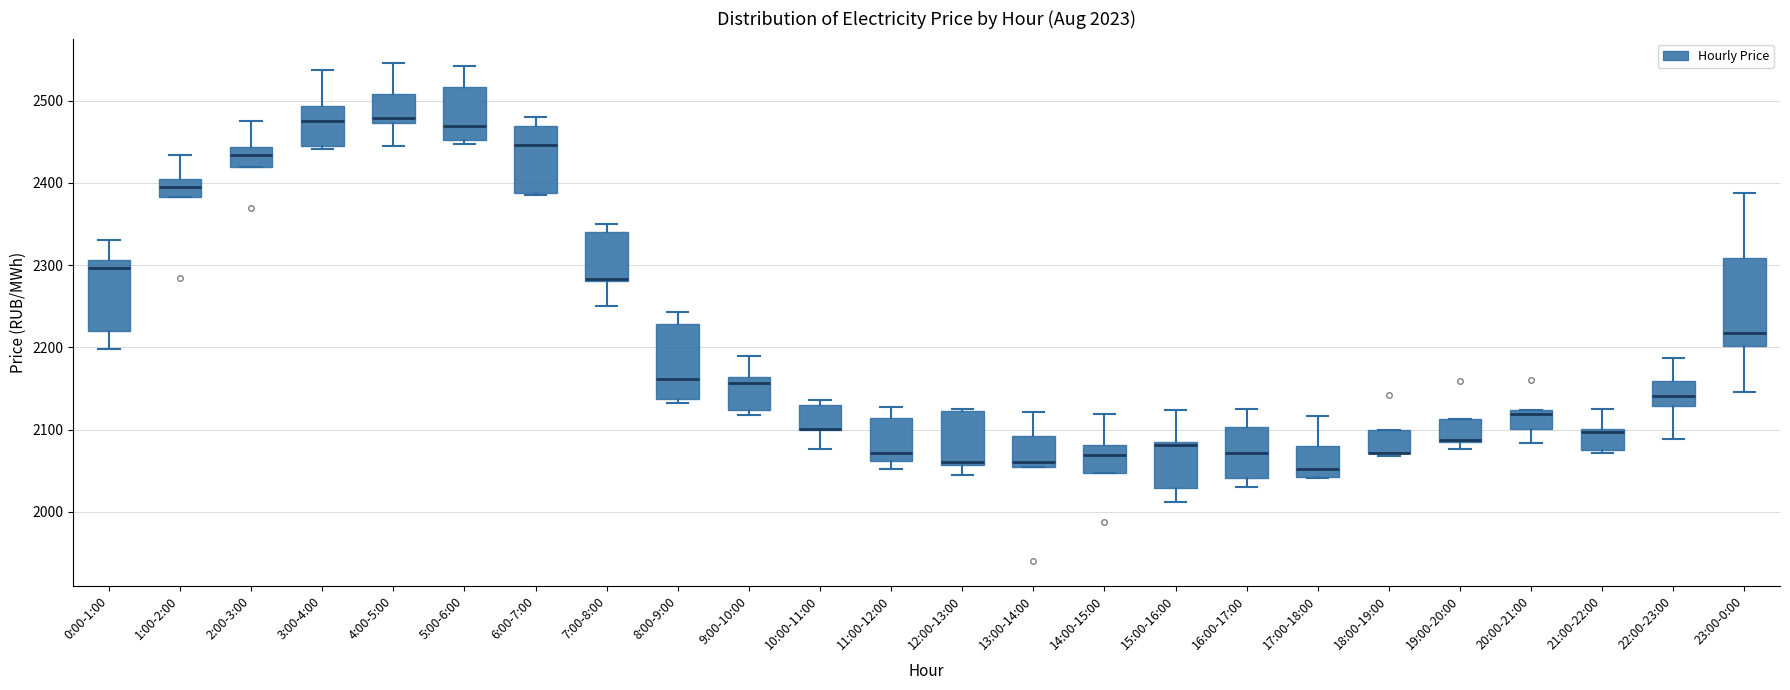

Which box is the tallest, from its lower edge to its upper edge?

23:00-0:00